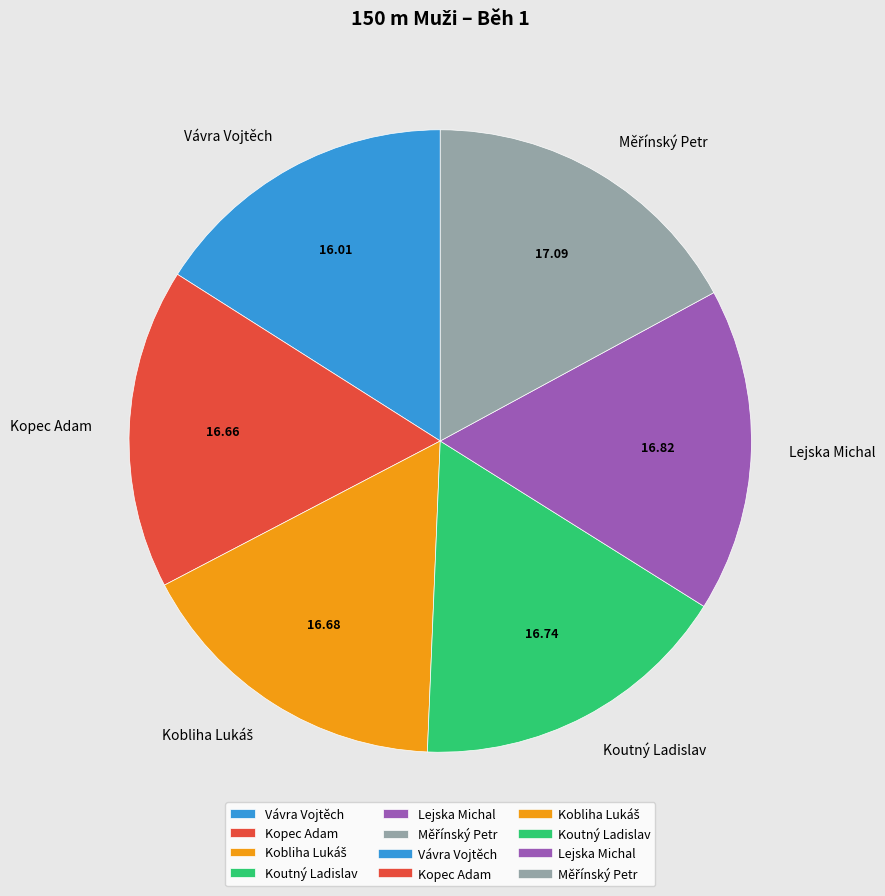

Is there a majority slice in this chart?

No